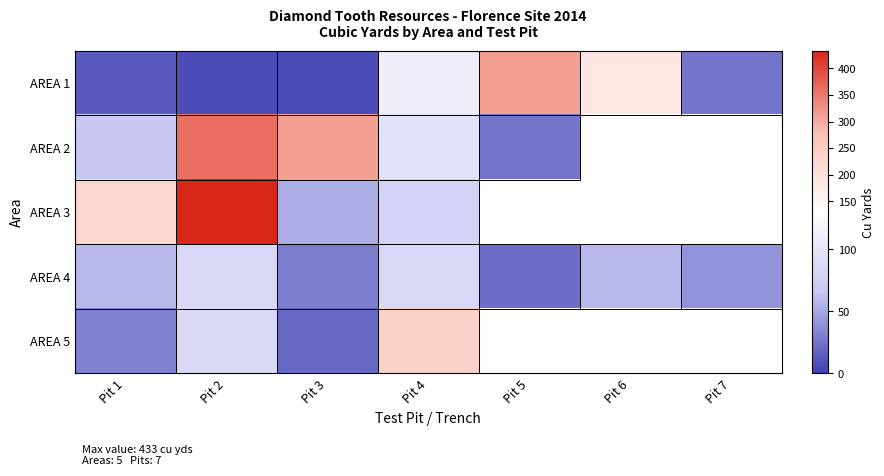

What is the average value of the AREA 1 series?

94.4